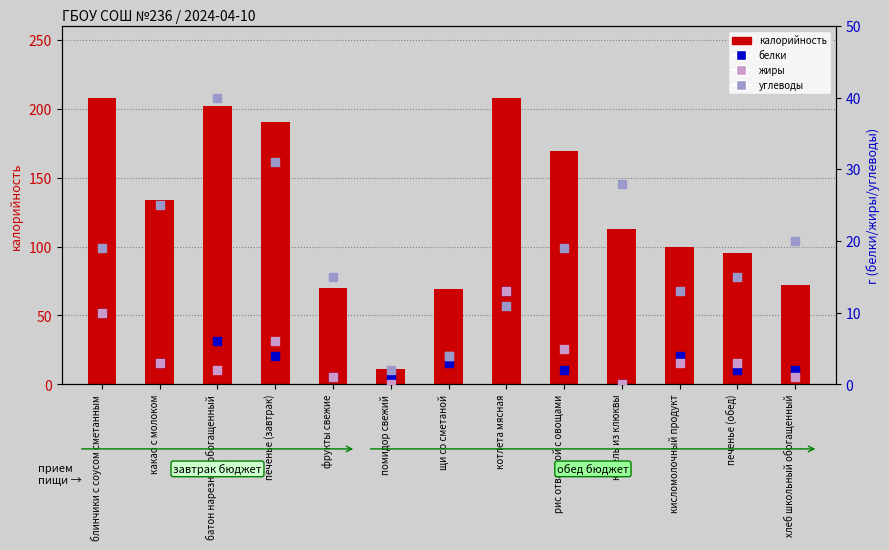

At how many categories does at least one series exceed 184?

4